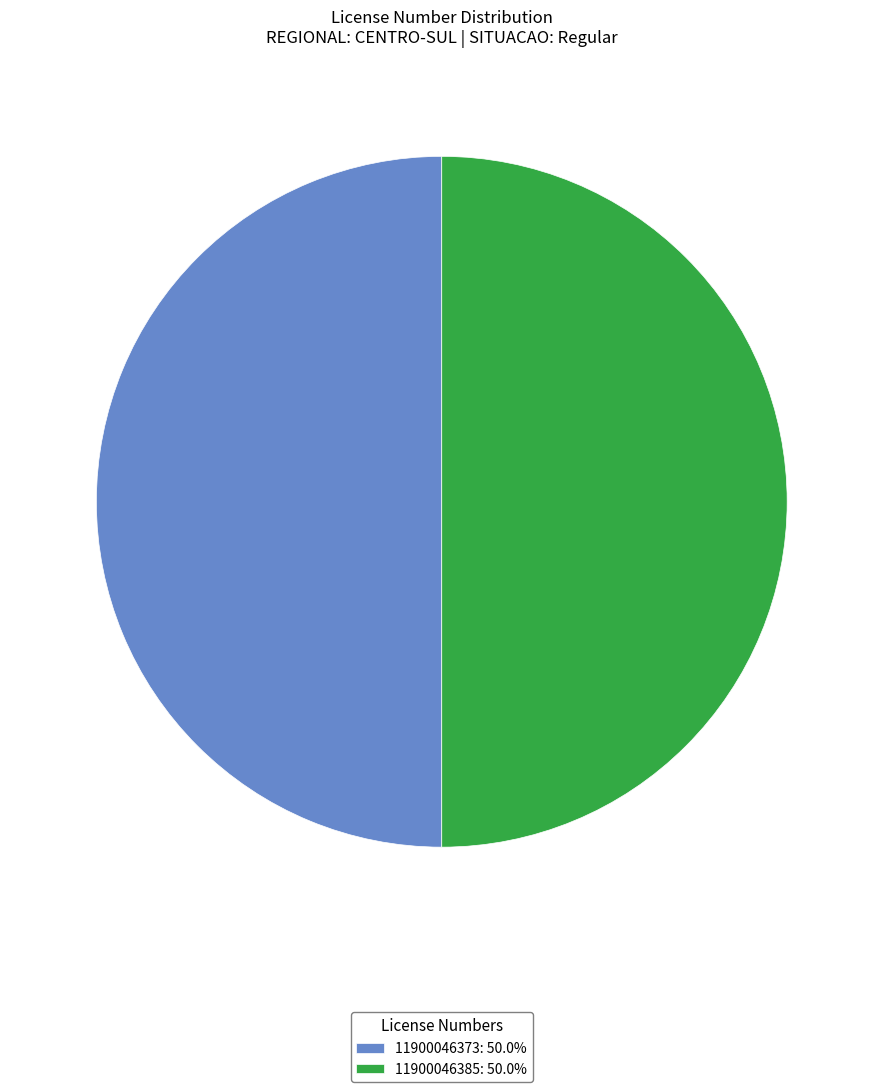

What is the ratio of the value at 11900046373: 50.0% to the value at 11900046385: 50.0%?

1.0